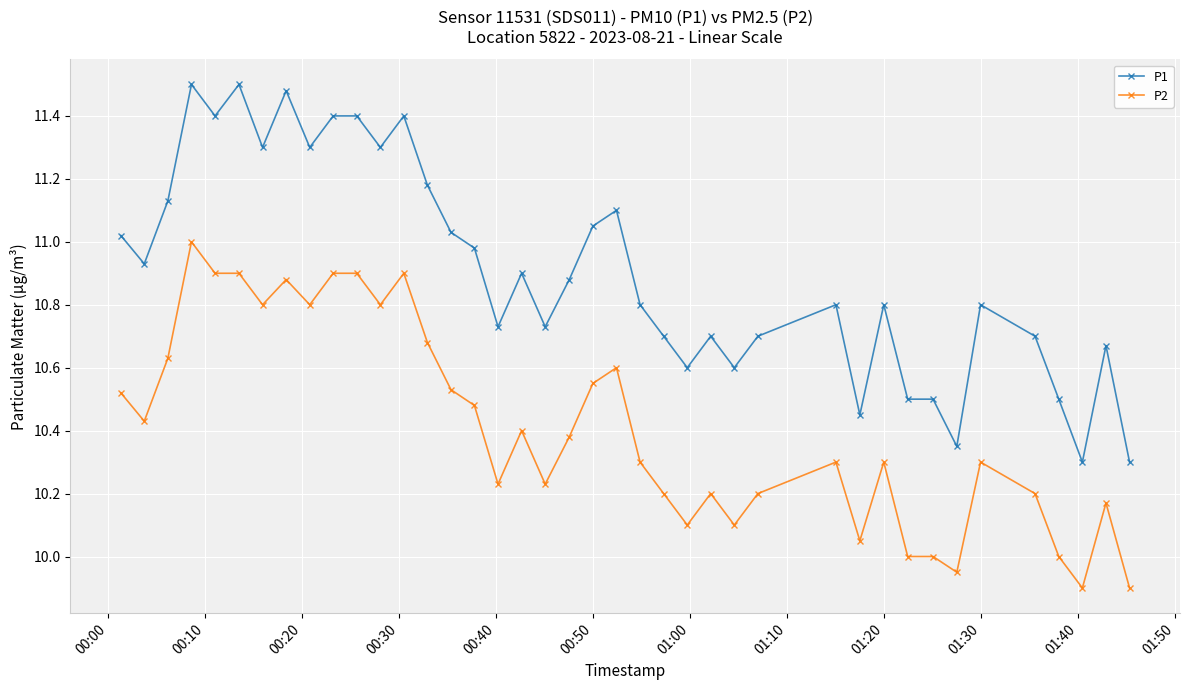

Which series has the largest total across all categories?

P1